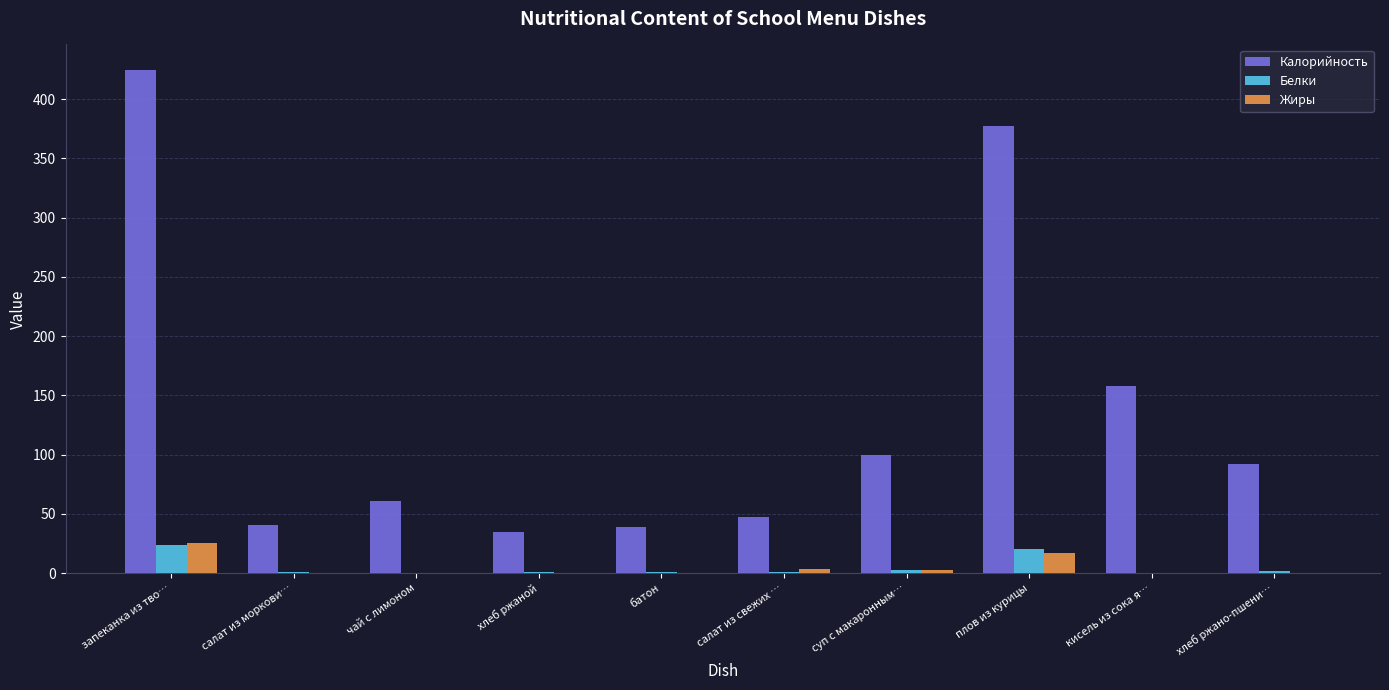

What is the sum of all Белки values?

53.9